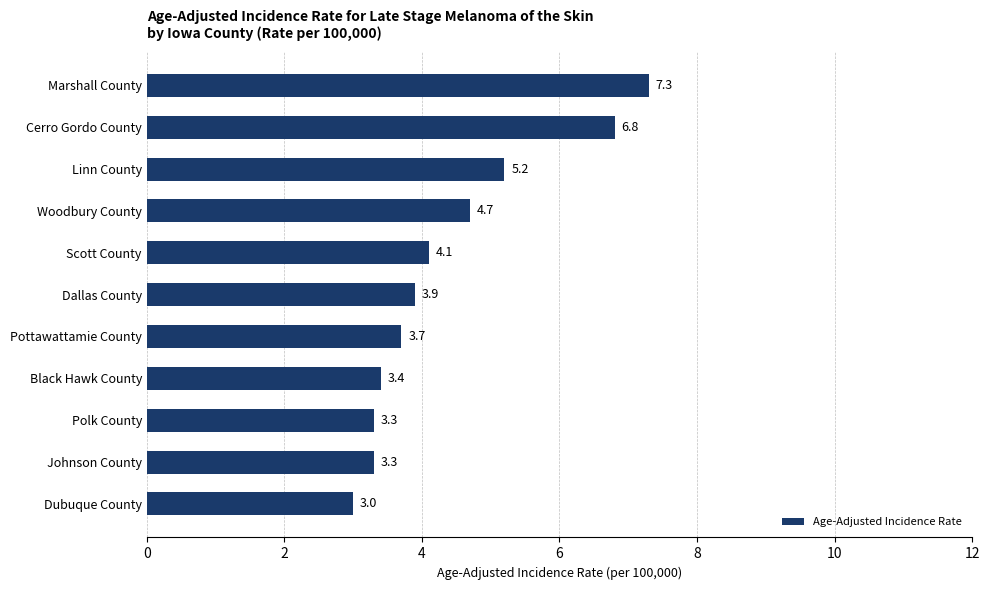

What is the difference between the maximum and minimum values?

4.3